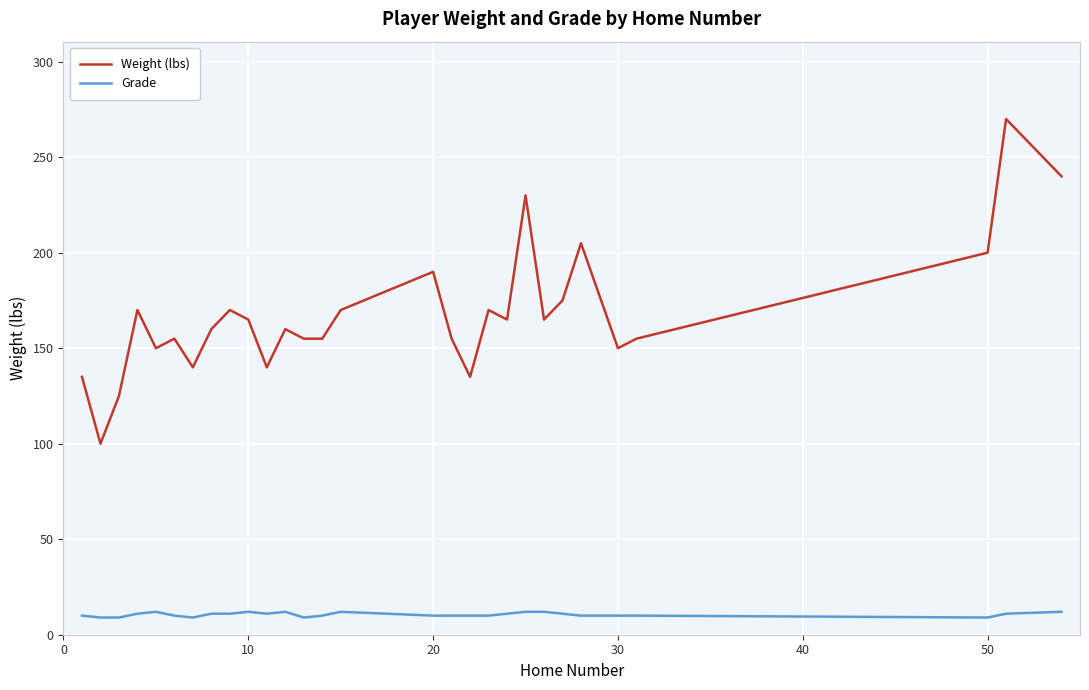

True or false: Weight (lbs) and Grade cross at least once.

False